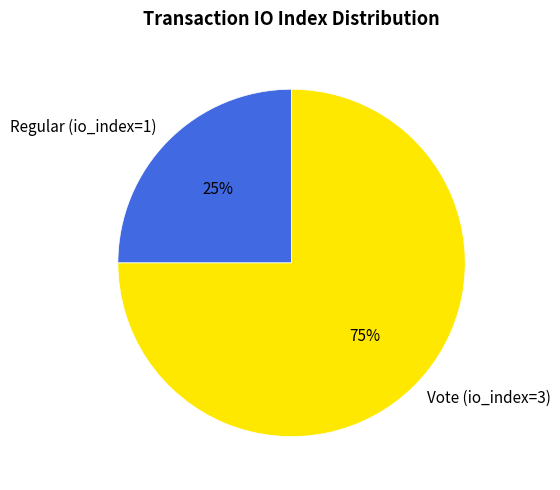

Does Regular (io_index=1) account for over 50% of the chart?

No